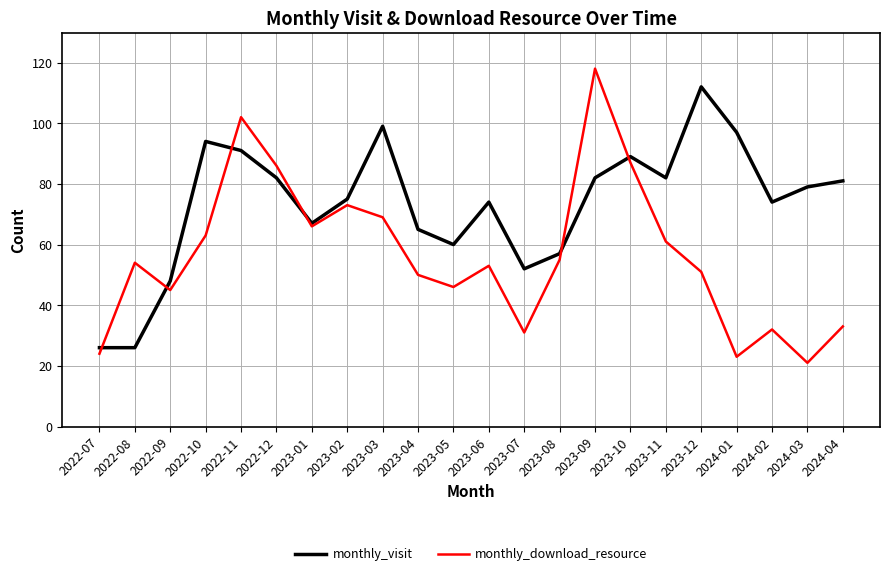

How many interior local valleys does the monthly_download_resource series have?

6